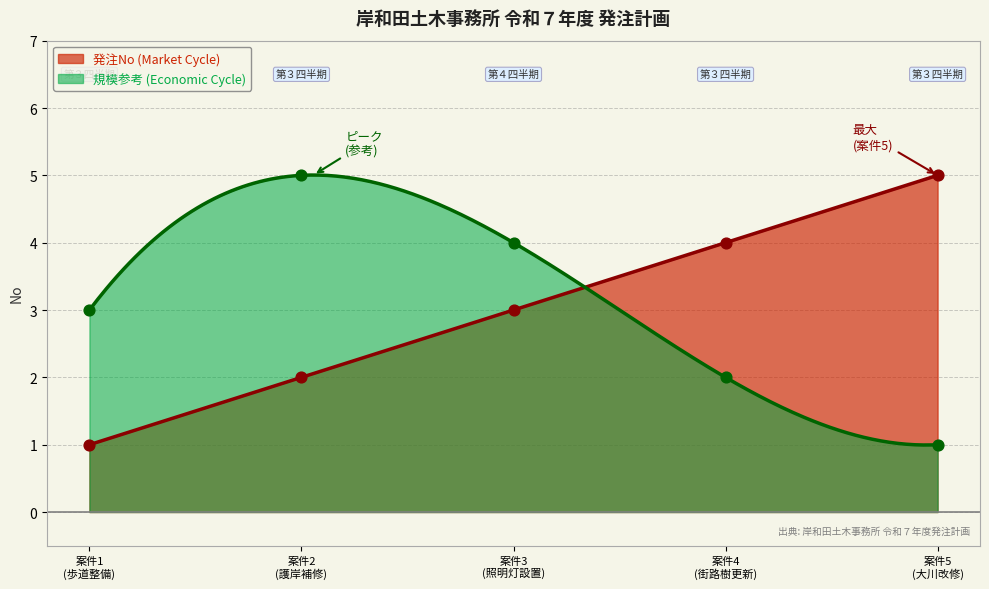

What is the lowest value of the 発注No (Market Cycle) series?

1.0